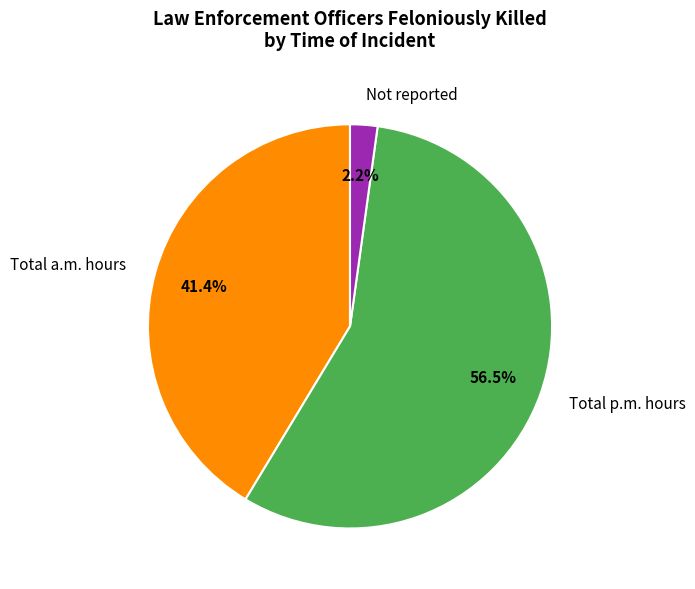

Do Total p.m. hours and Not reported together represent more than half of the pie?

Yes